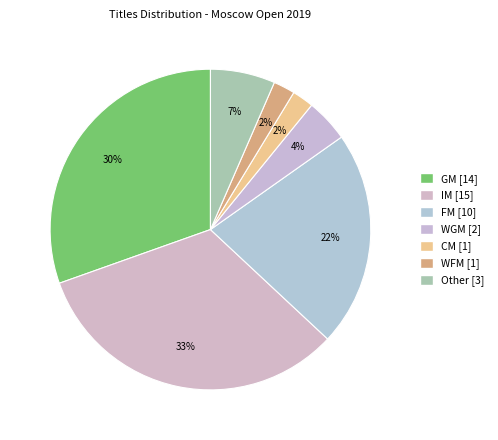

How many segments does this pie chart have?

7